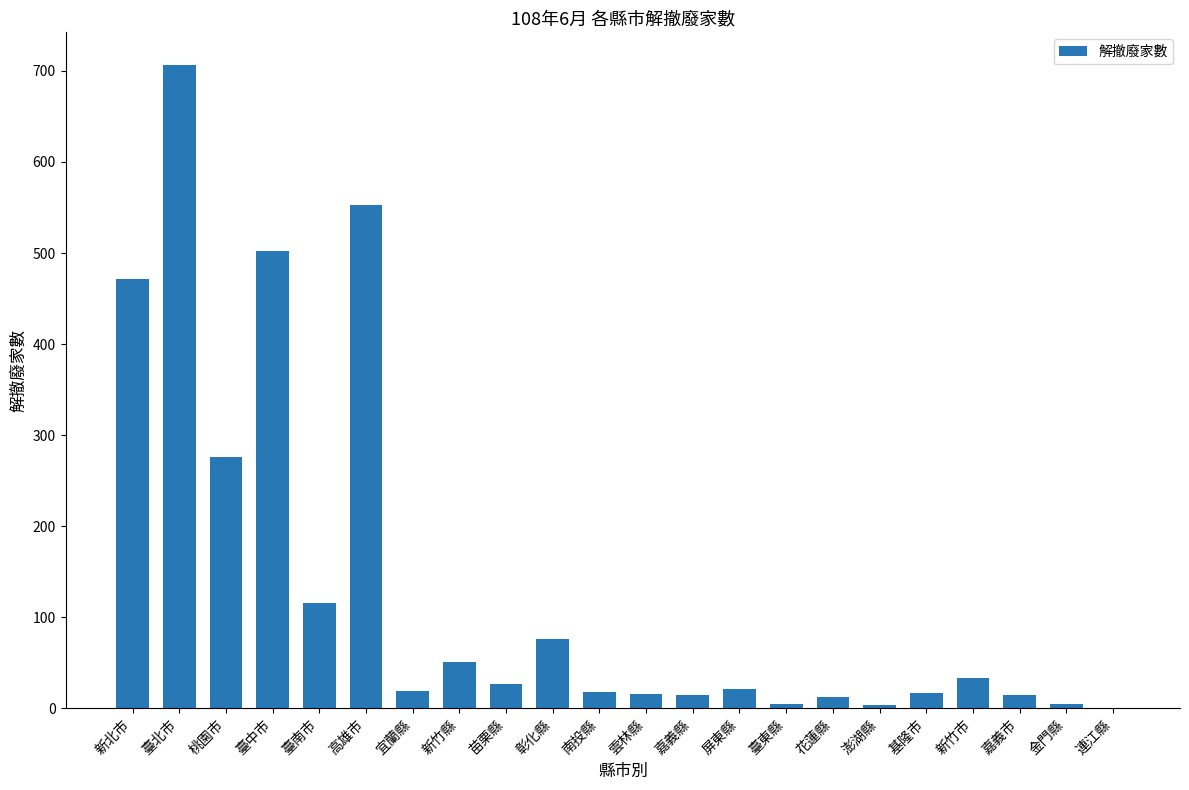

At which category does the chart reach its peak across all series?

臺北市